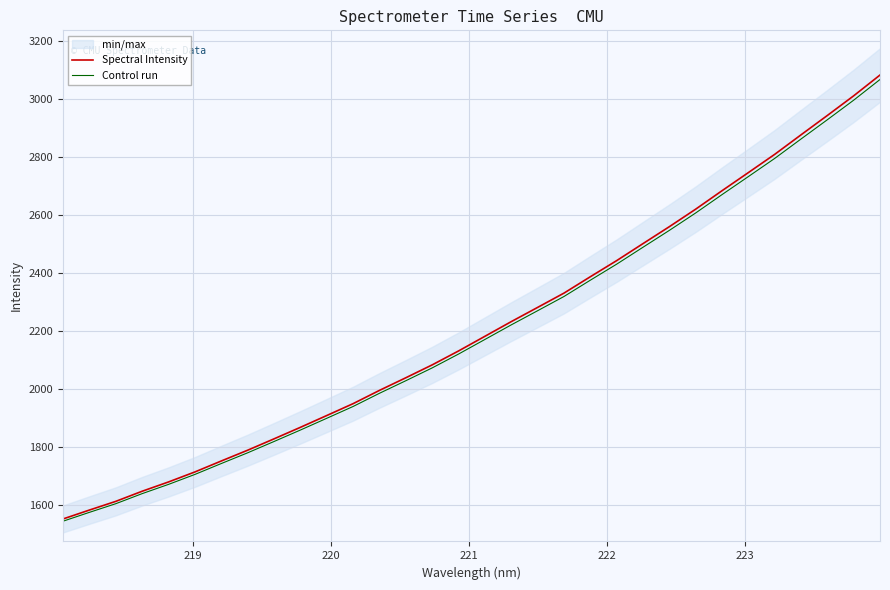

What is the maximum value for Spectral Intensity?

3084.3